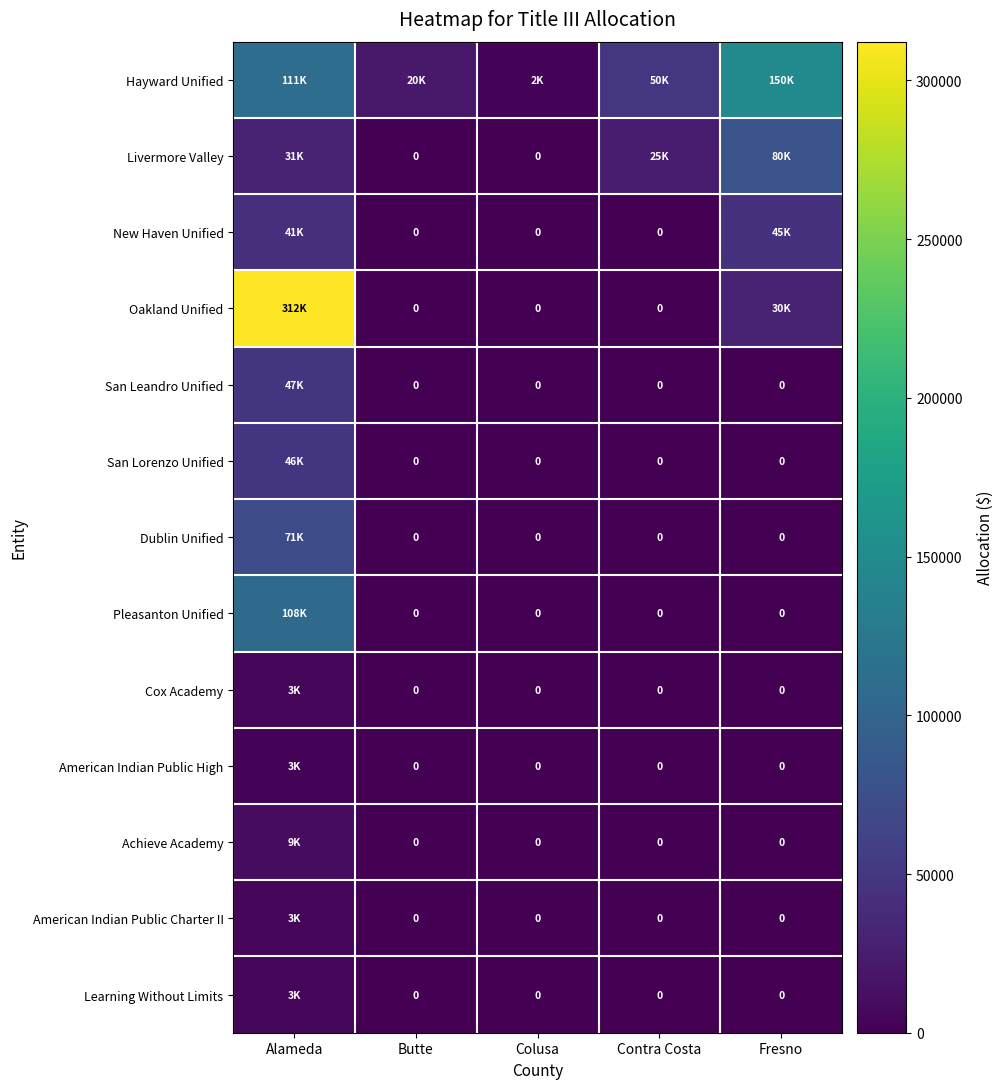

What is the sum of the Livermore Valley values at Butte and Contra Costa?

25000